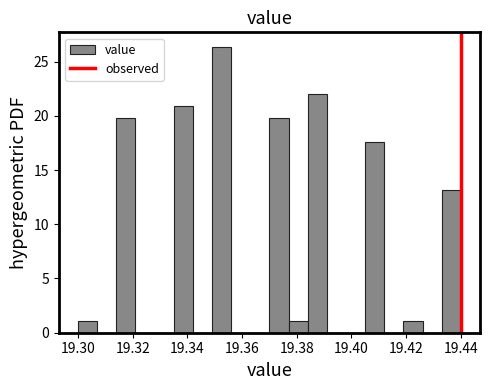

Around what value on the x-axis is the tallest bar? Give the approximate position of its centre, as read against the axis.

19.352